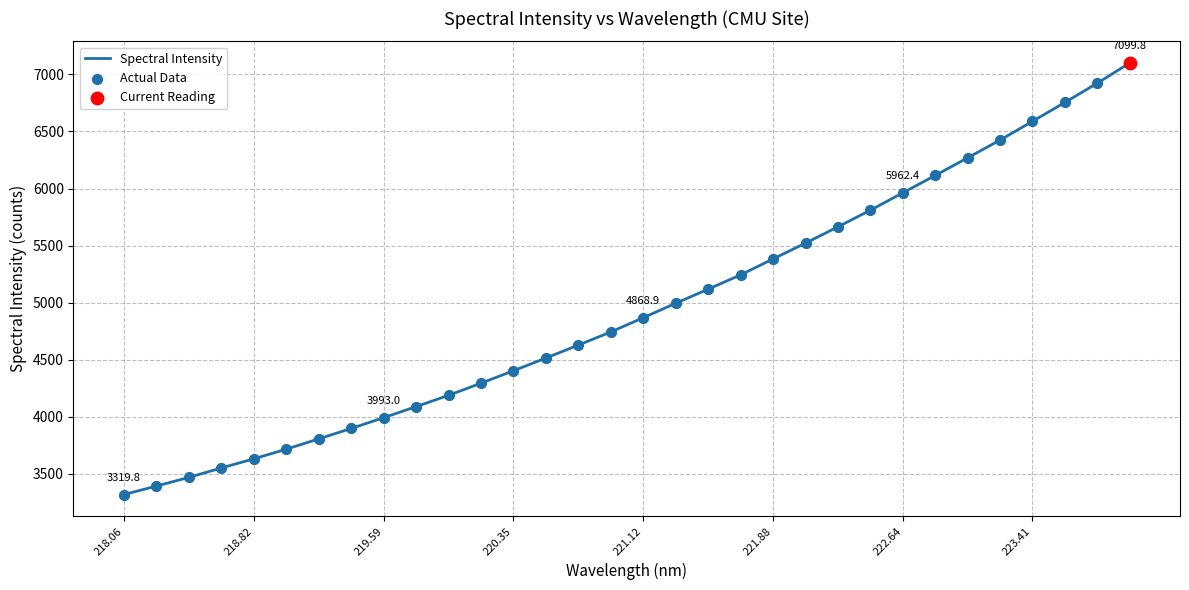

What is the difference between the maximum and minimum values?

3780.0